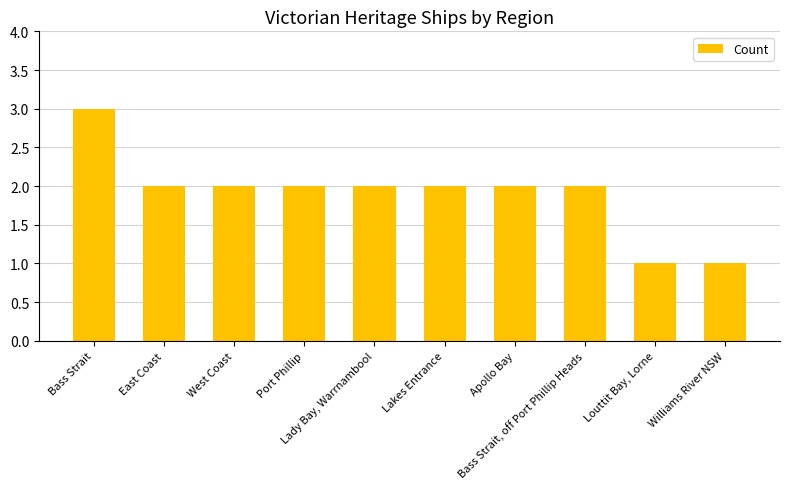

Are the bars horizontal?

No